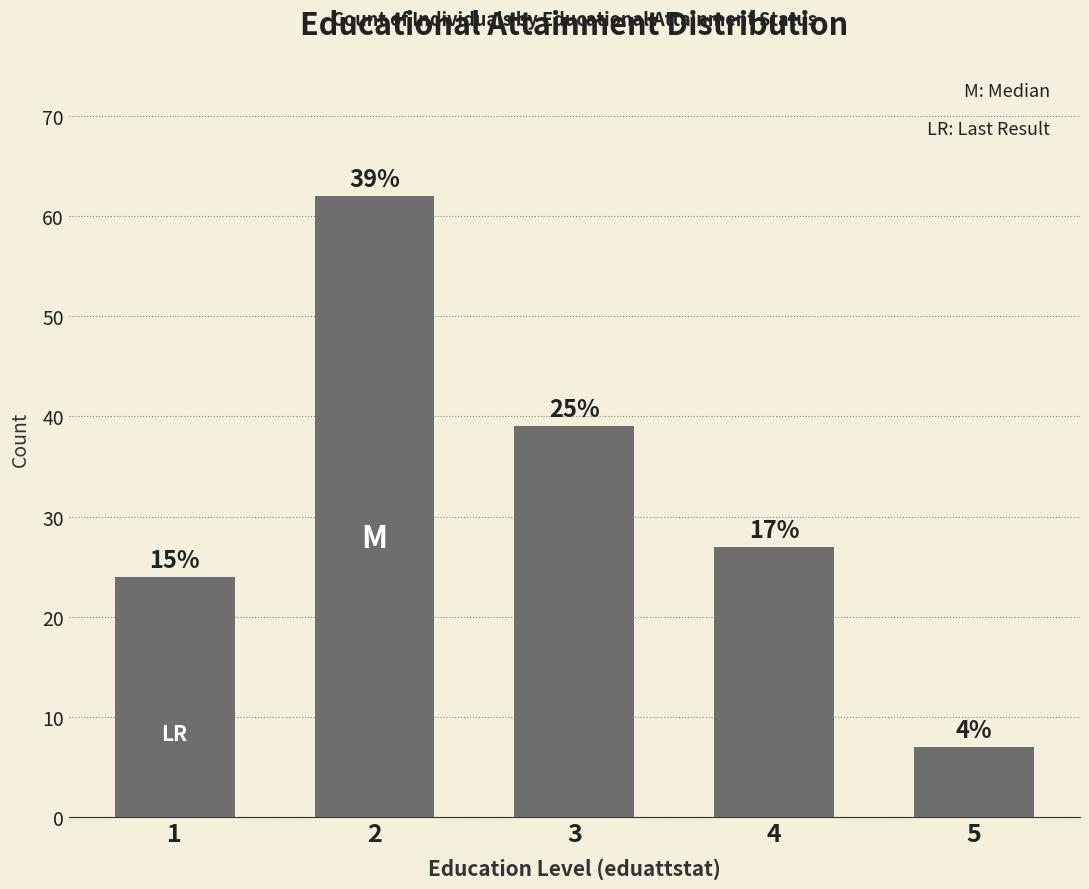

Which has a higher value, 3 or 1?

3